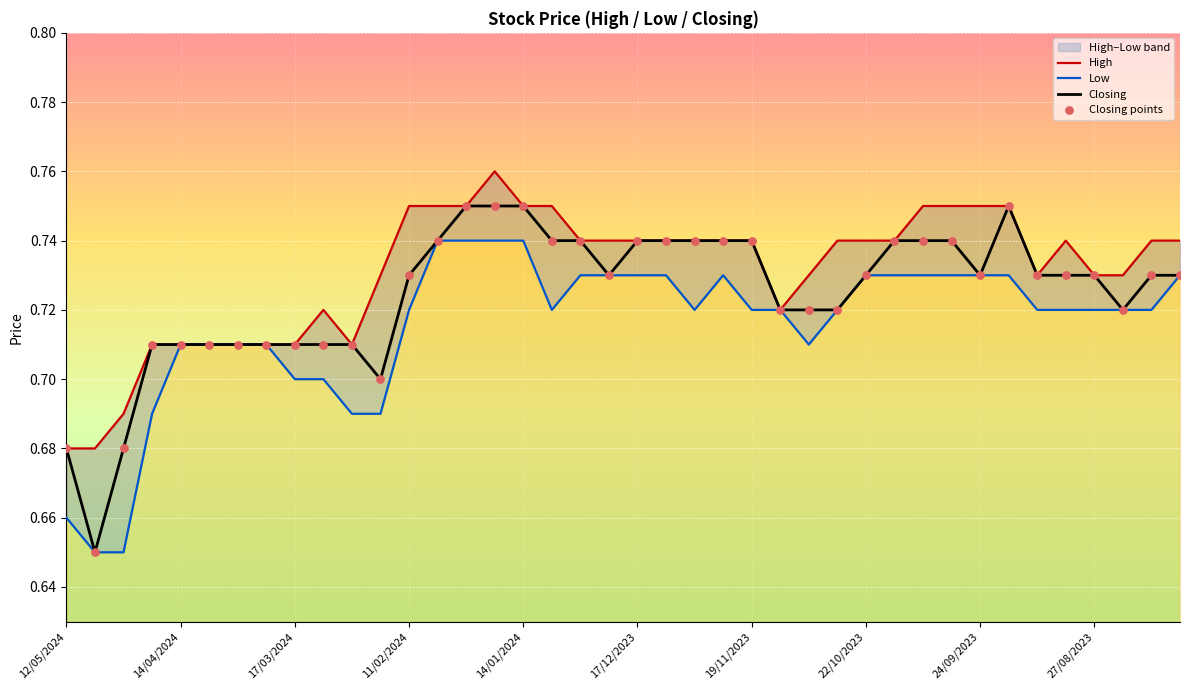

At how many categories does at least one series exceed 0?

40